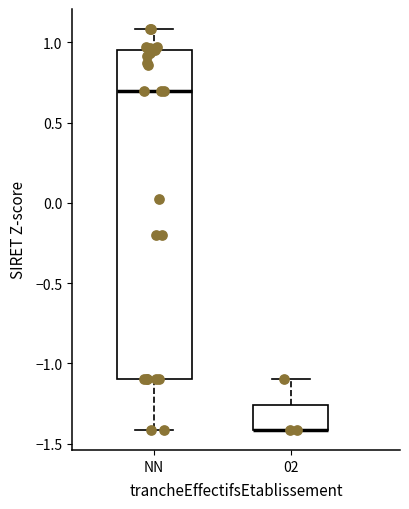

Where is the lower edge of the box for 02 on the y-axis? The values are not printed on the chart, so give them approximately, as read against the axis.

-1.40